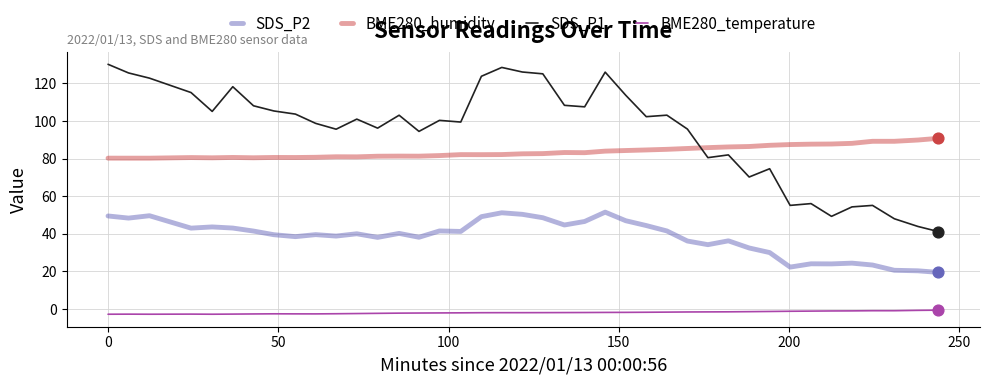

Which series has the largest total across all categories?

SDS_P1